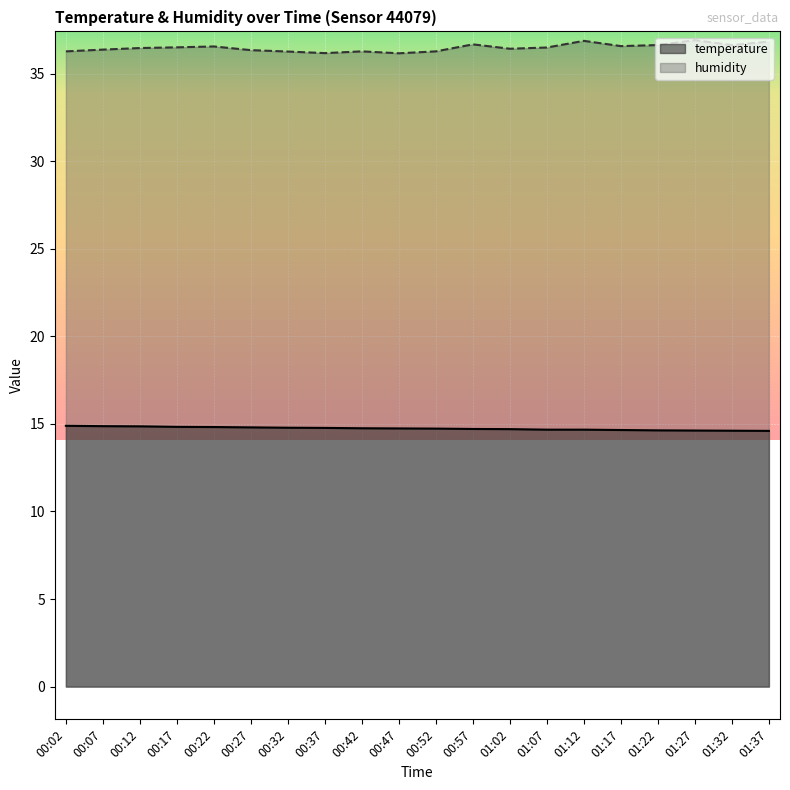

The temperature series shows 14.6 at 01:37. True or false?

True